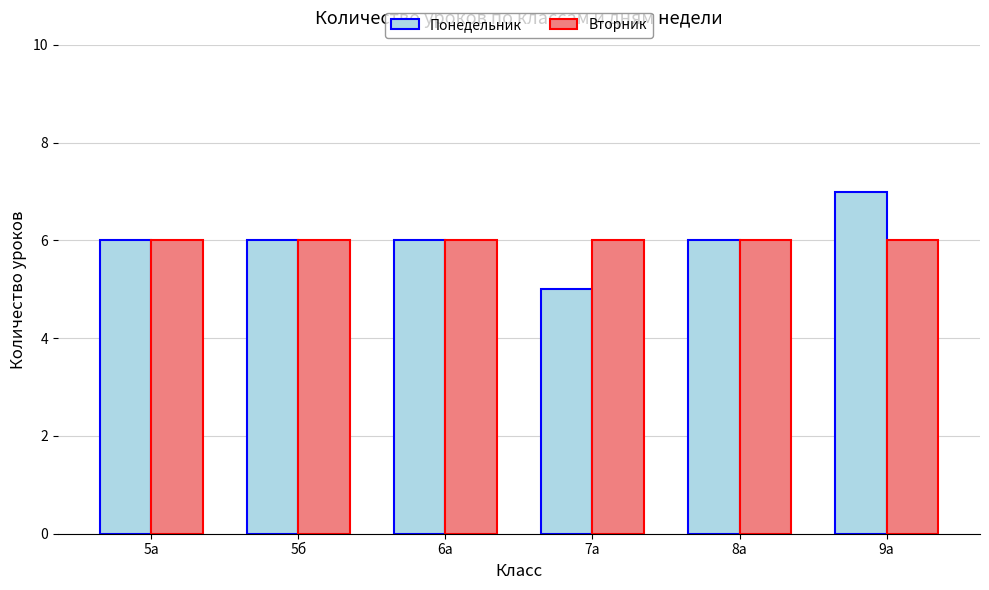

At which category is the sum across all series the highest?

9а